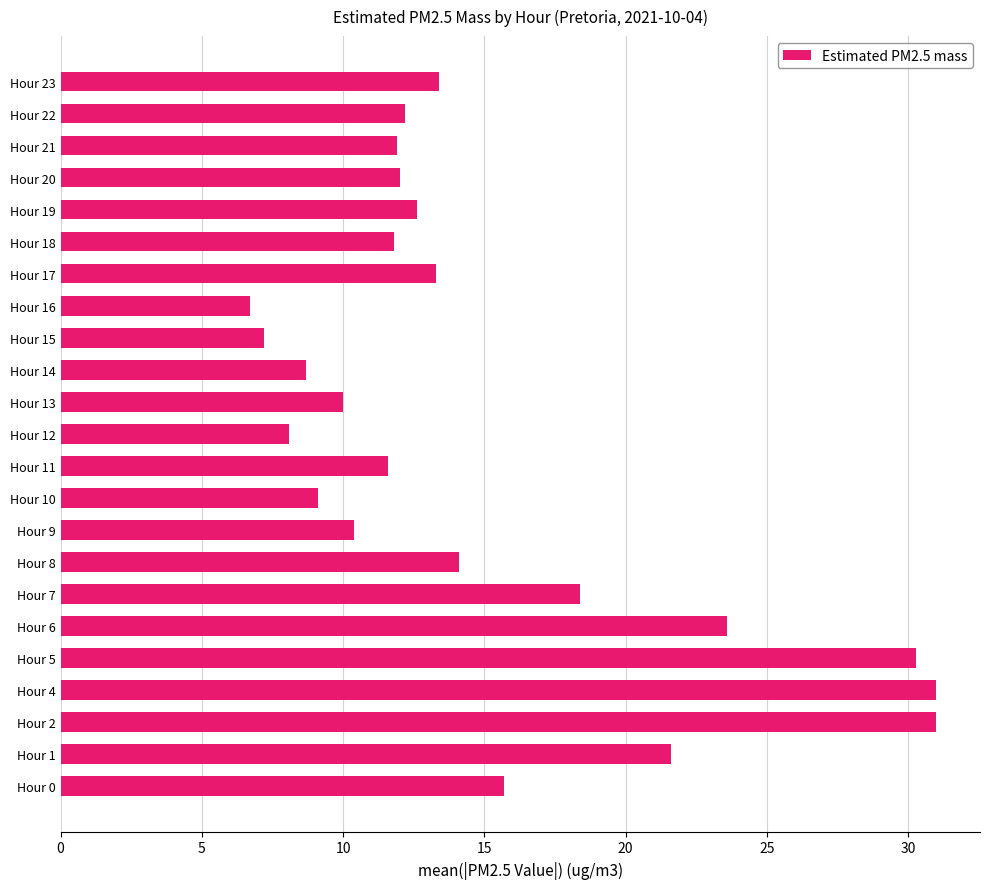

What is the change in value from Hour 20 to Hour 23?

+1.4